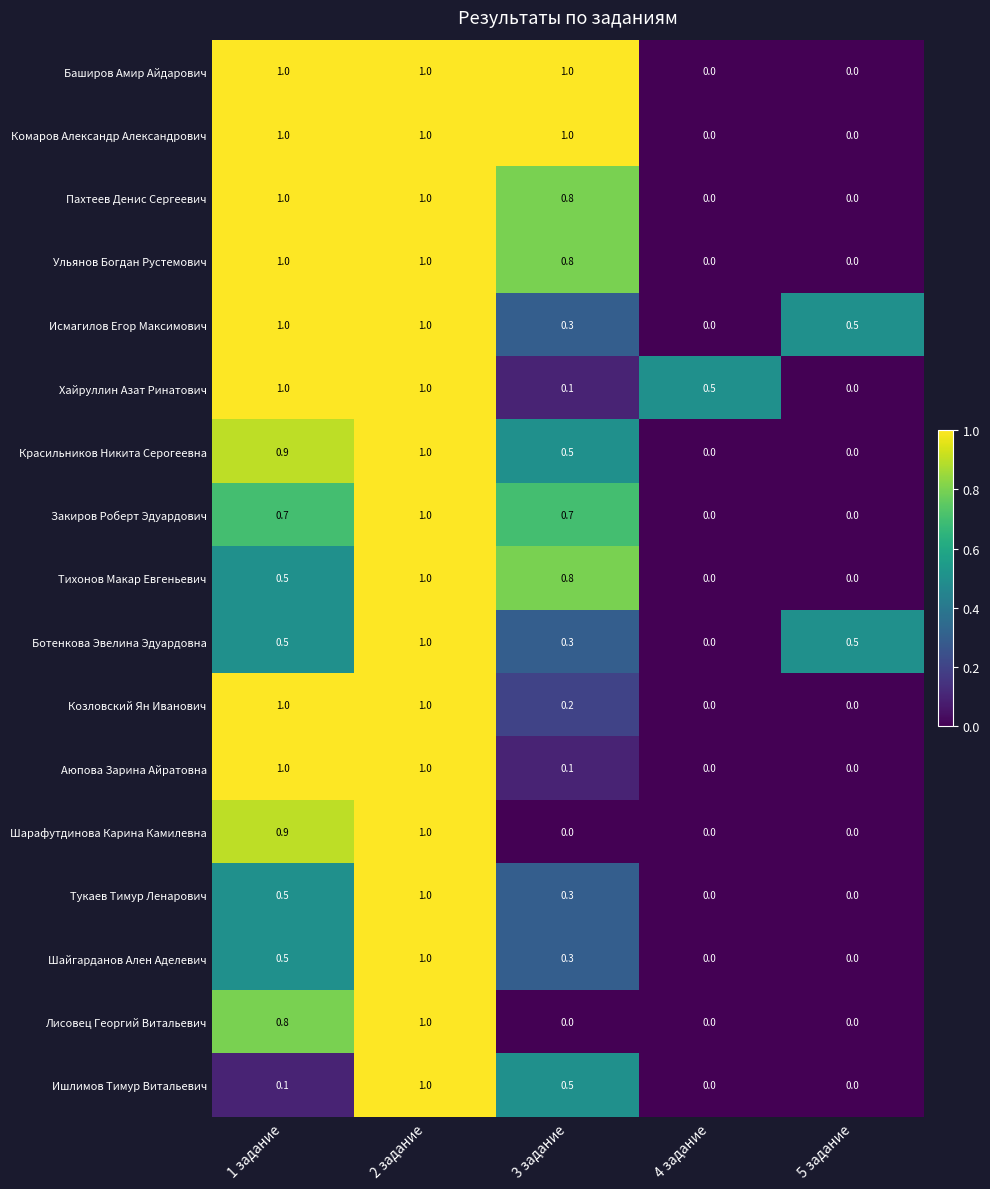

What is the spread (max minus min) of values at 5 задание?

0.5